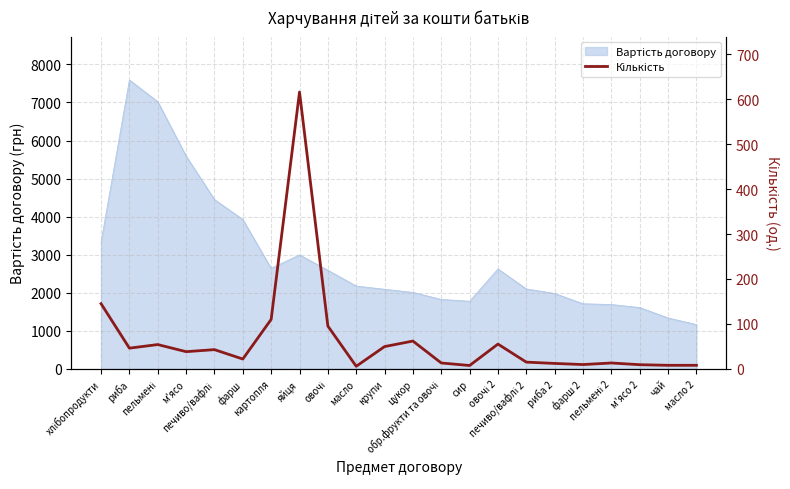

How many points are lower than both their immediate neighbors (excluding endpoints)?

7